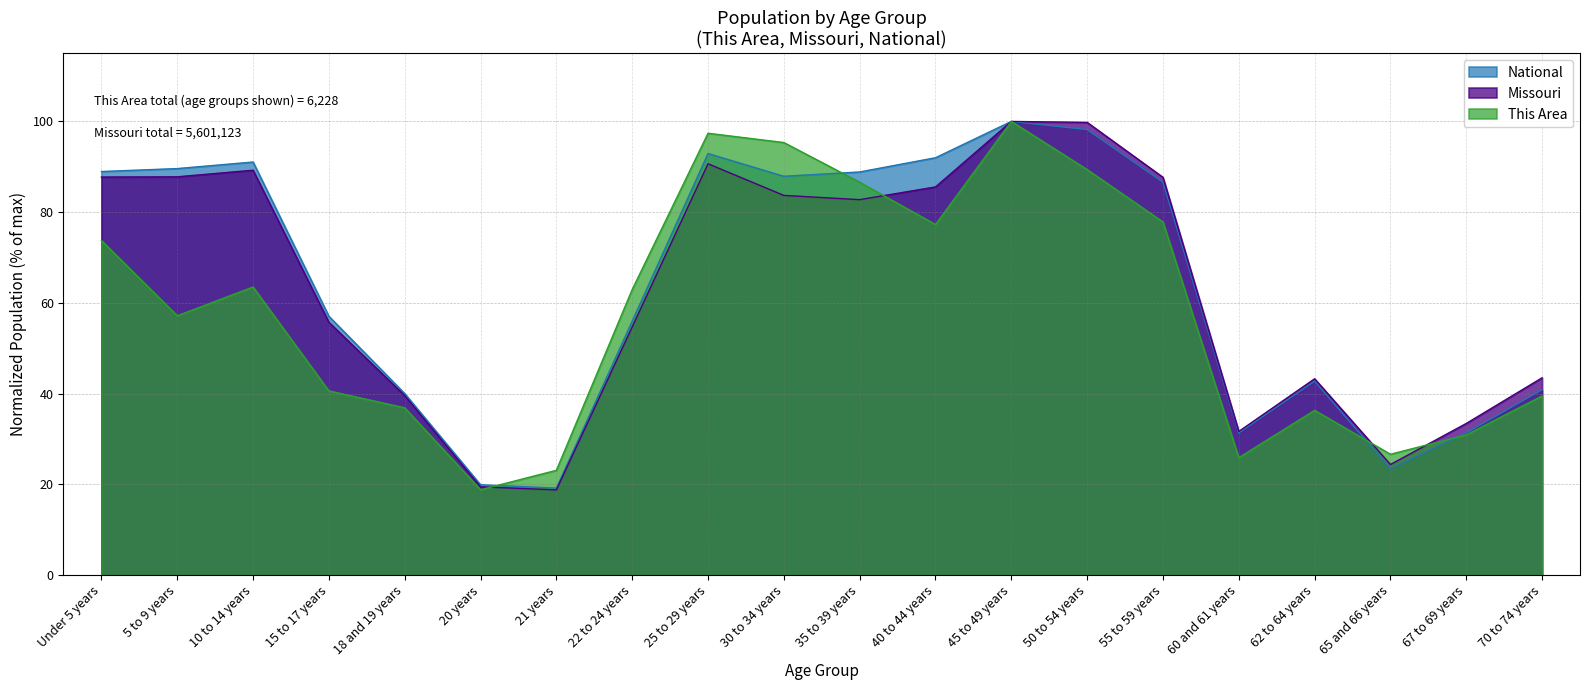

True or false: This Area has a value of 114.0 at 40 to 44 years.

False